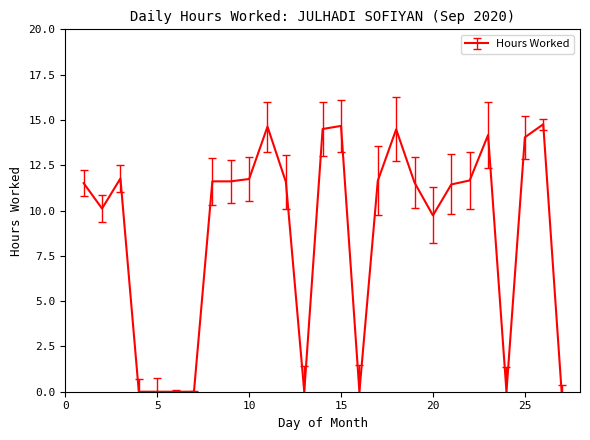

What is the difference between the maximum and minimum values?

14.8